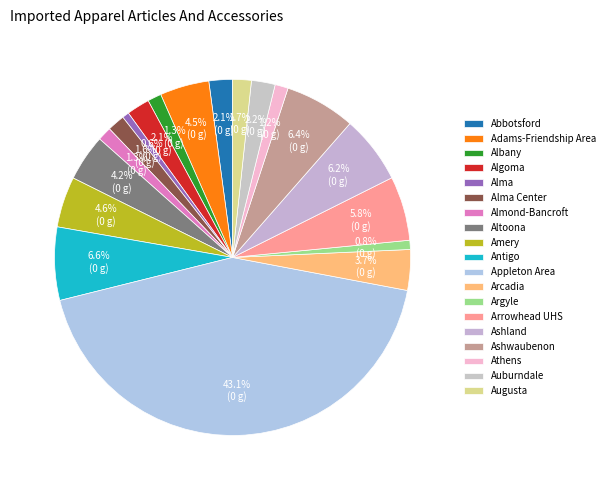

To the nearest percent, what is the combined percentage of Albany and Algoma?

3%